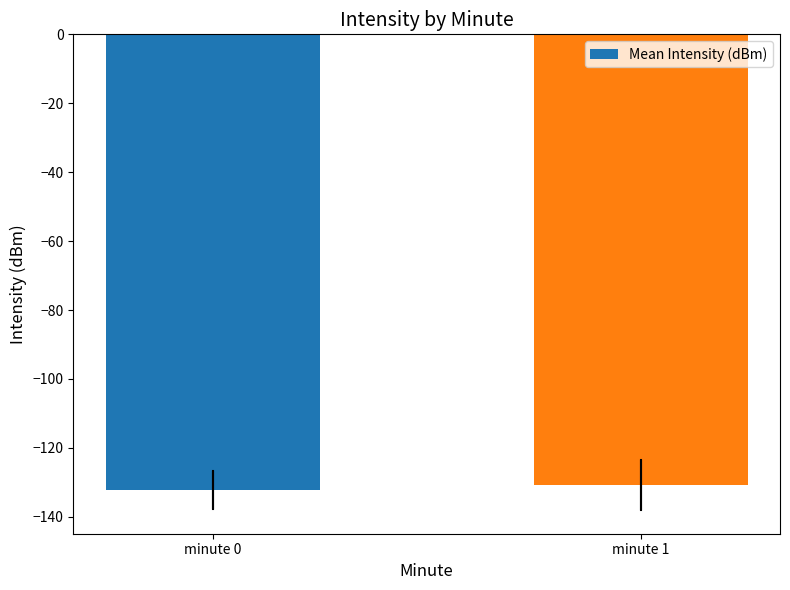

What is the value of the 1st bar from the left?

-132.2